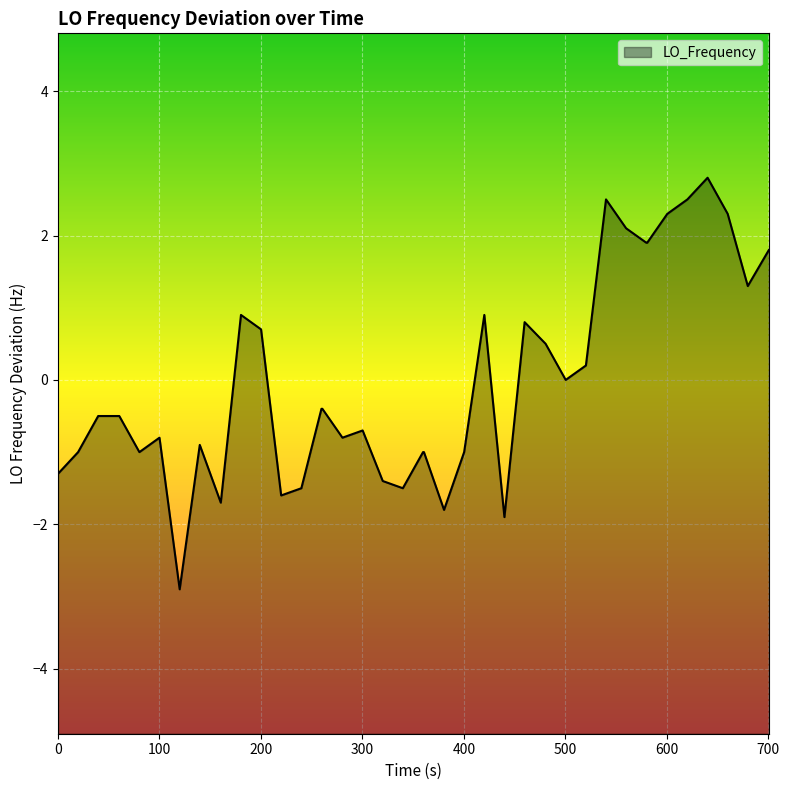

How many negative values are there?

23